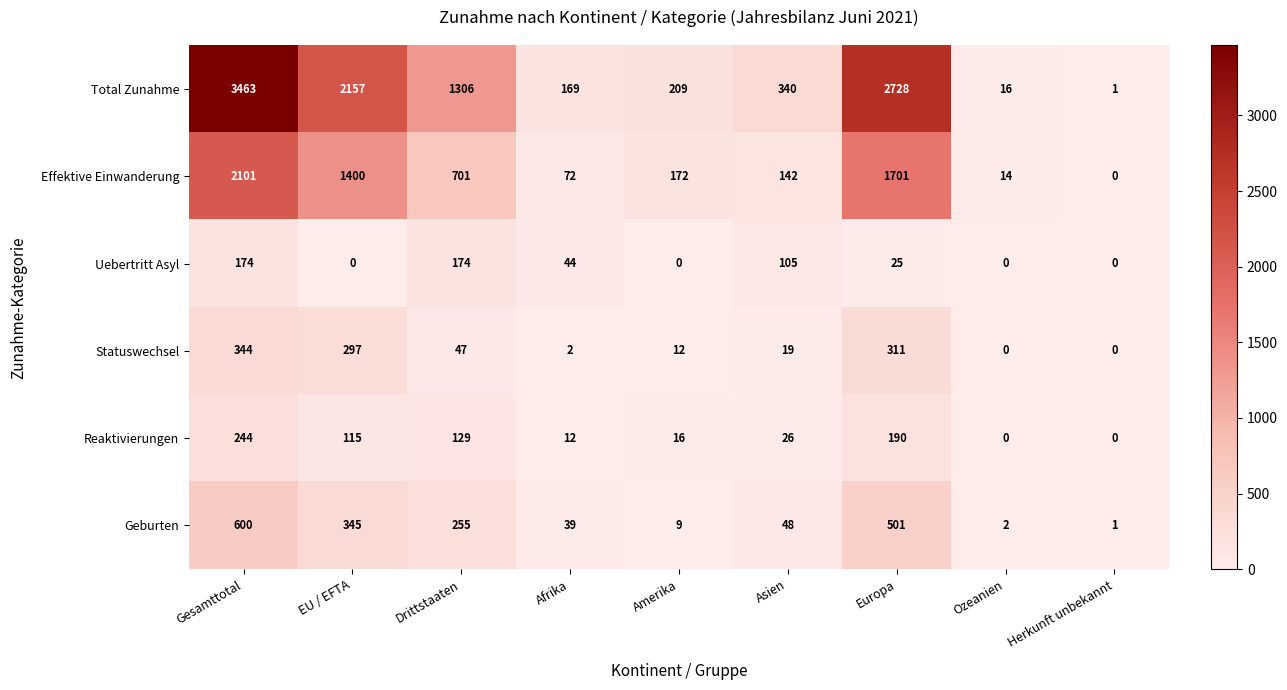

The Total Zunahme series shows 3463 at Gesamttotal. True or false?

True